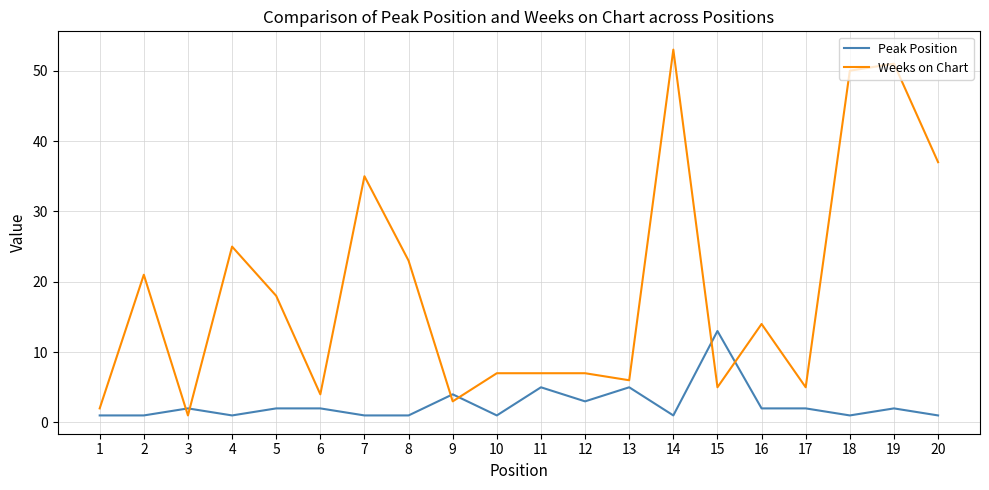

Rank the series at 4 from highest to lowest value.

Weeks on Chart, Peak Position